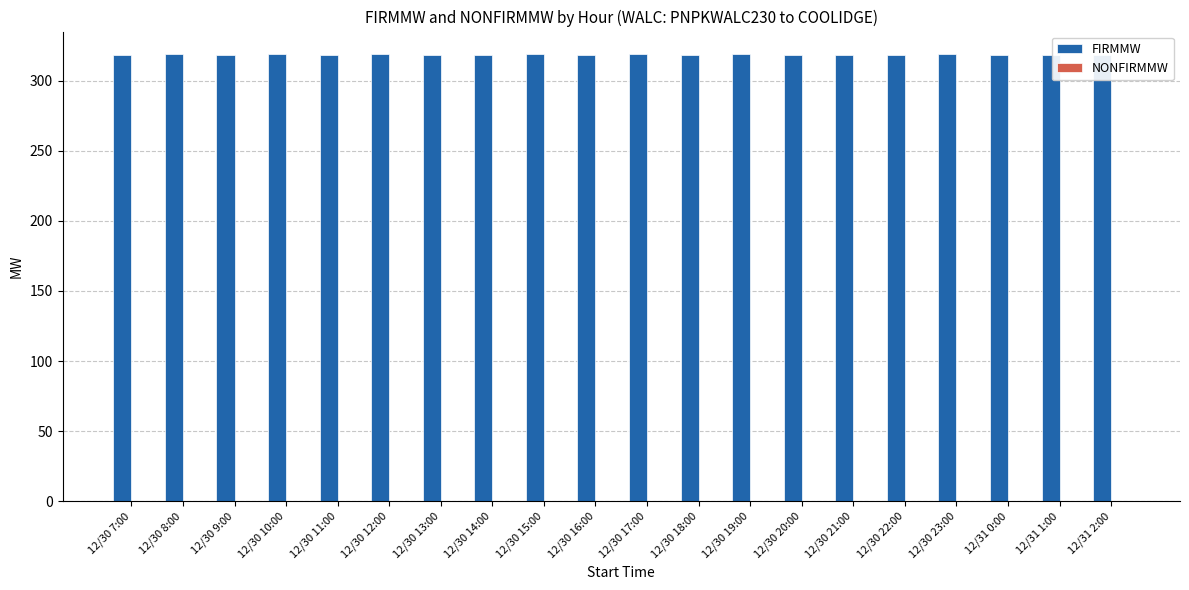

What are all the series names shown in the legend?

FIRMMW, NONFIRMMW